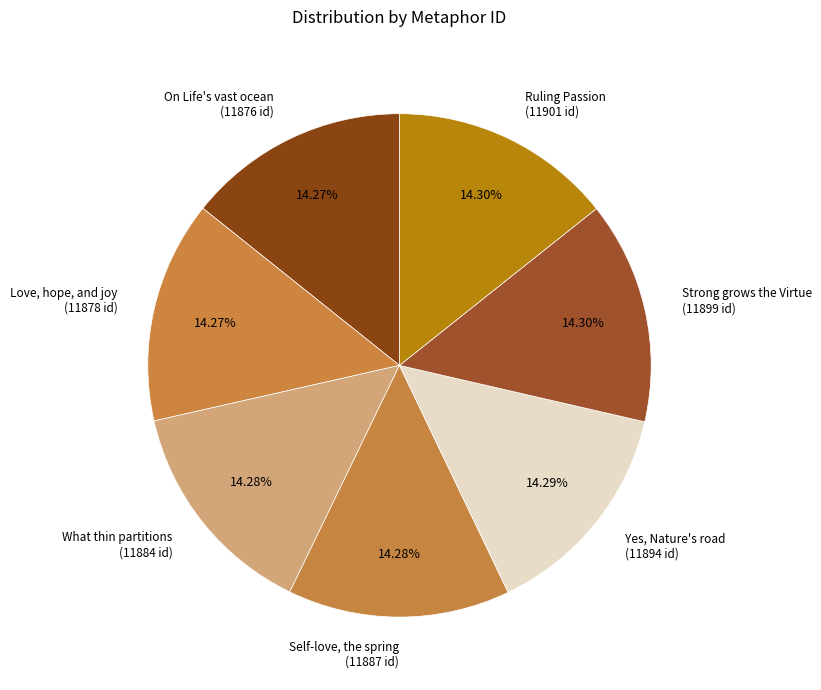

Which slice is the largest?

Ruling Passion